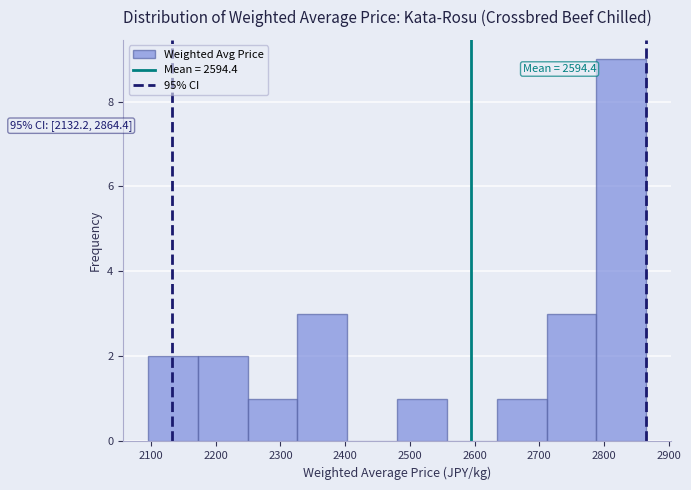

Which range on the x-axis has the tallest bar?

2790 to 2870